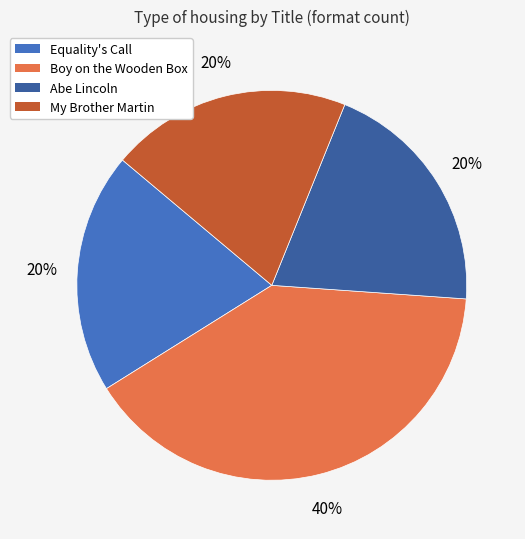

To the nearest percent, what portion does Abe Lincoln represent?

20%